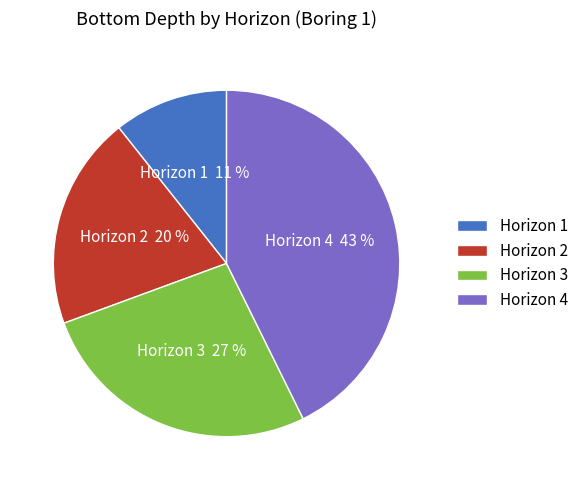

Count the number of slices in the pie.

4